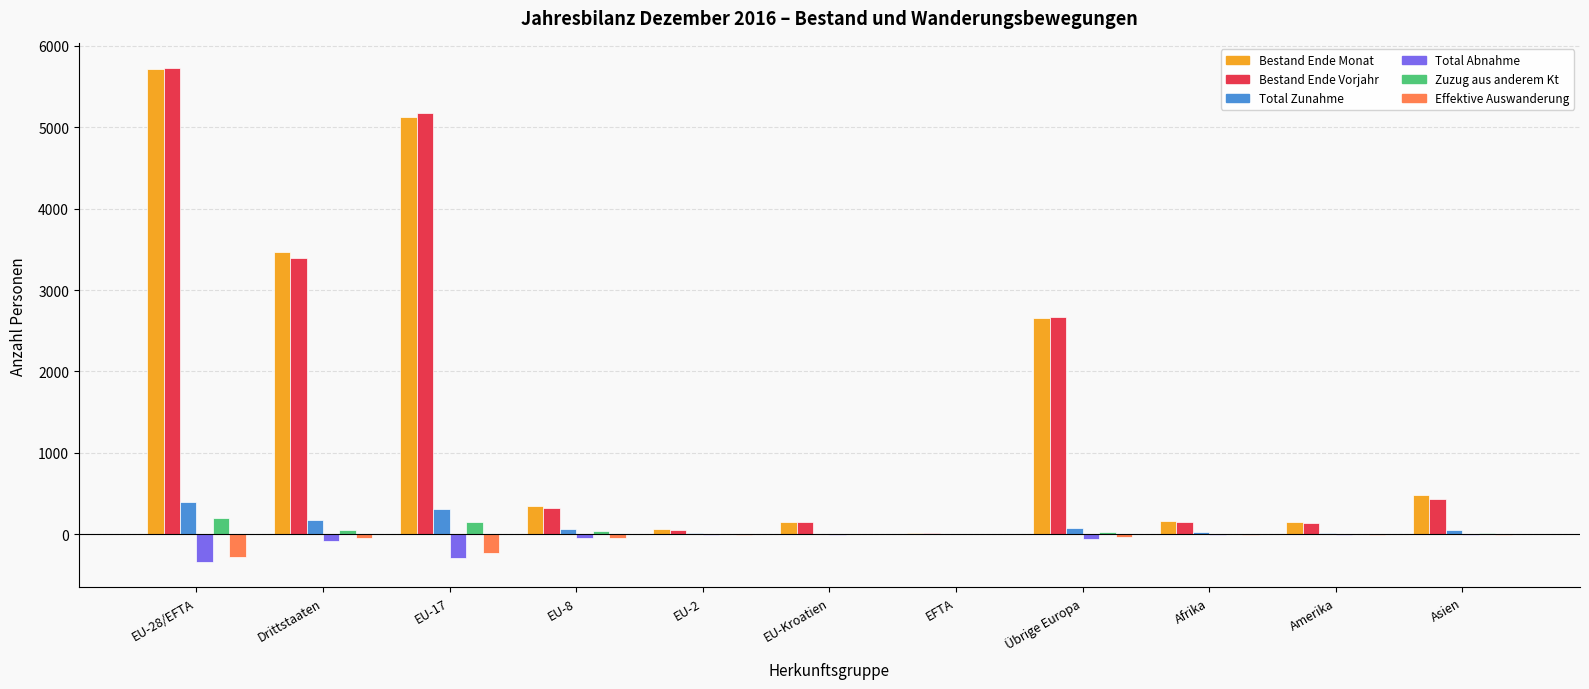

Which series has the largest range (max minus min)?

Bestand Ende Vorjahr